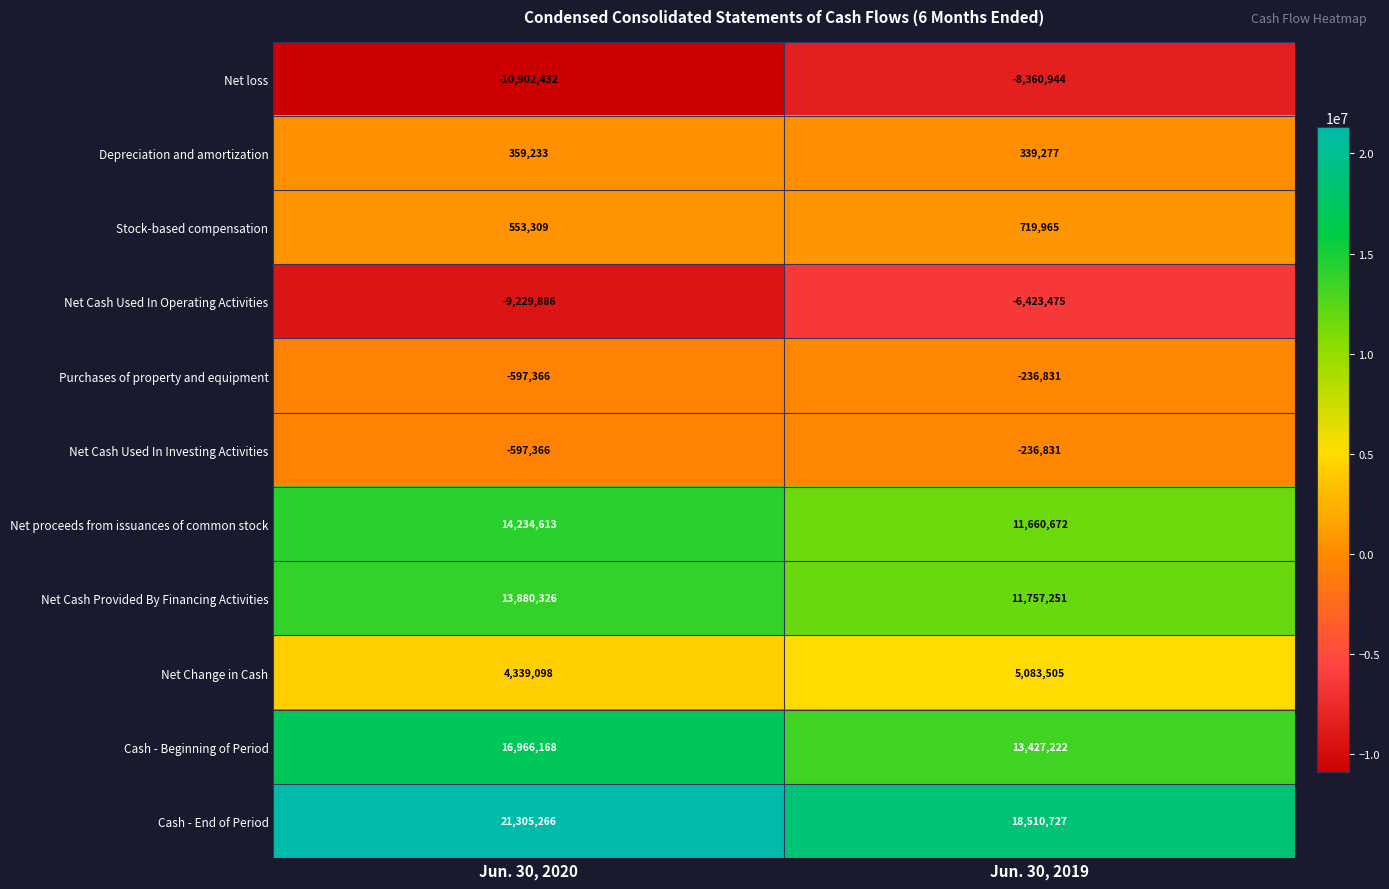

Which series has the largest total across all categories?

Cash - End of Period